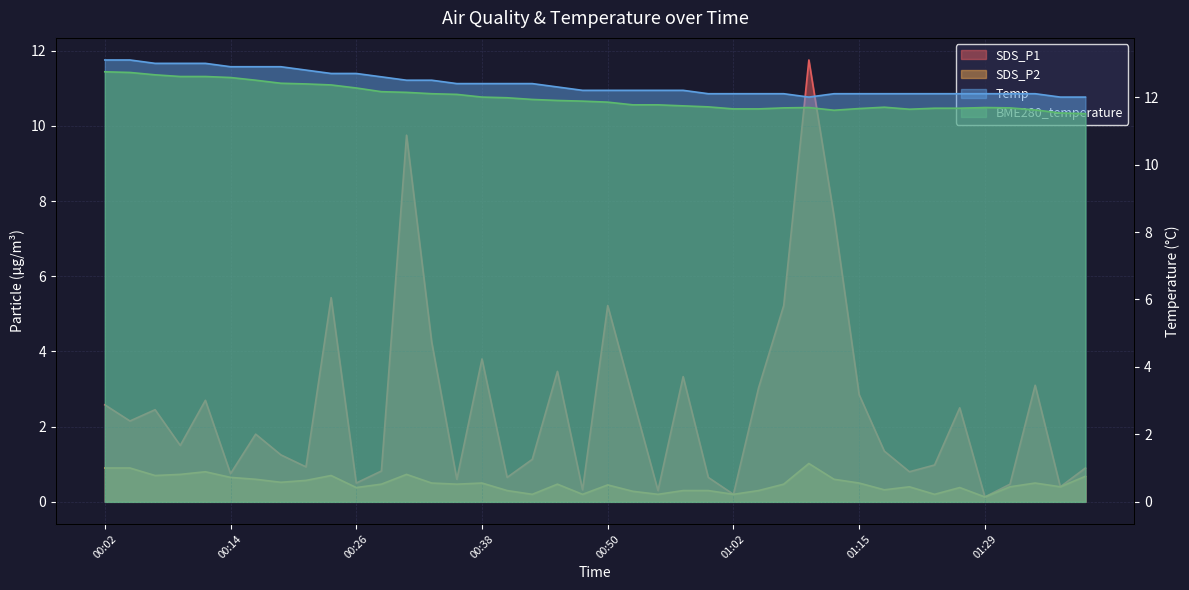

Which series has the largest range (max minus min)?

SDS_P1